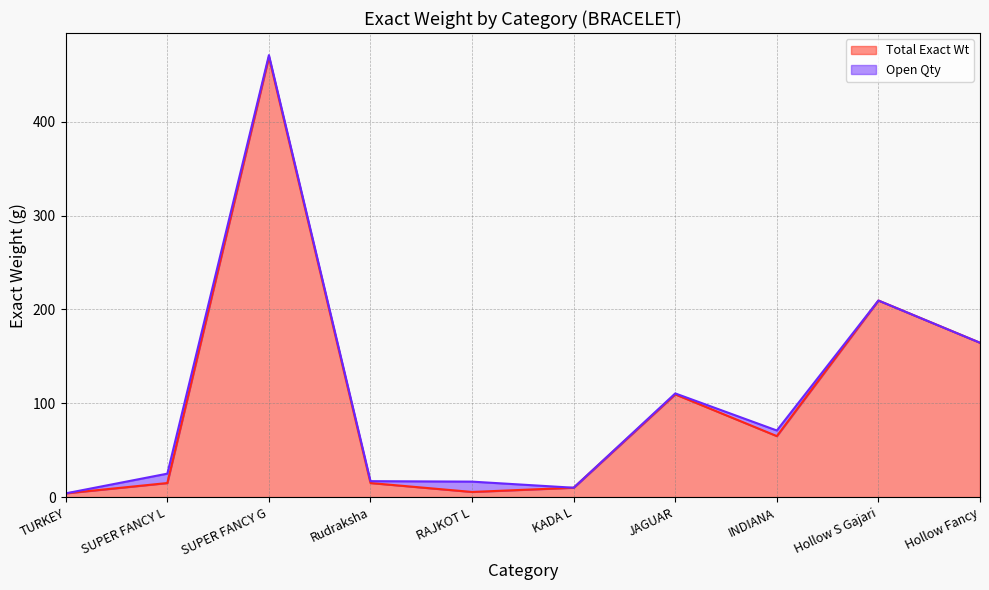

The chart shows a value of 4.0 at TURKEY. True or false?

True